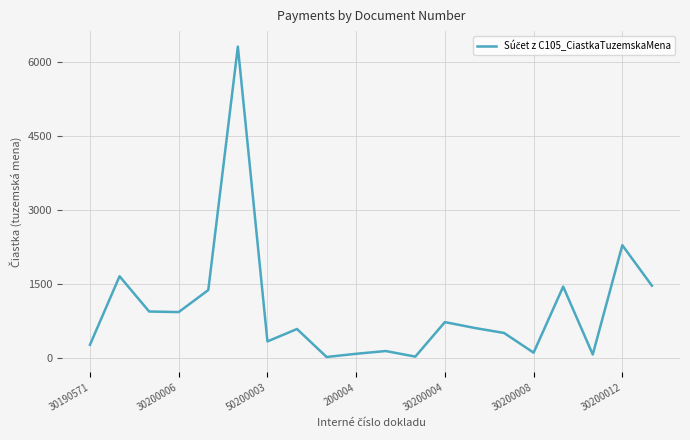

What is the greatest value displayed?

6310.0